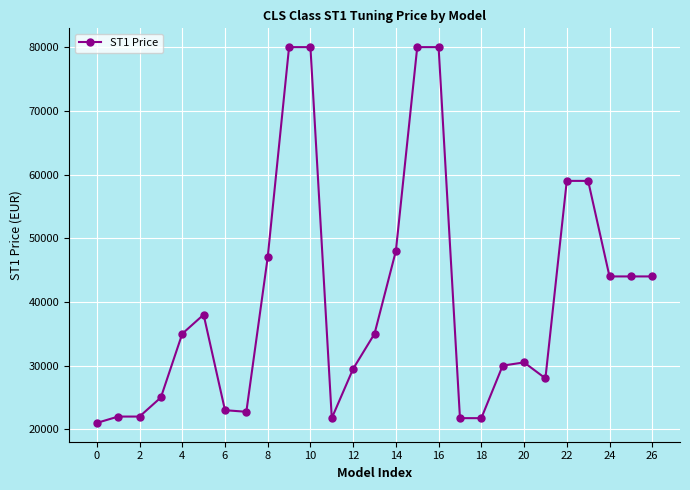

What is the greatest value displayed?

80000